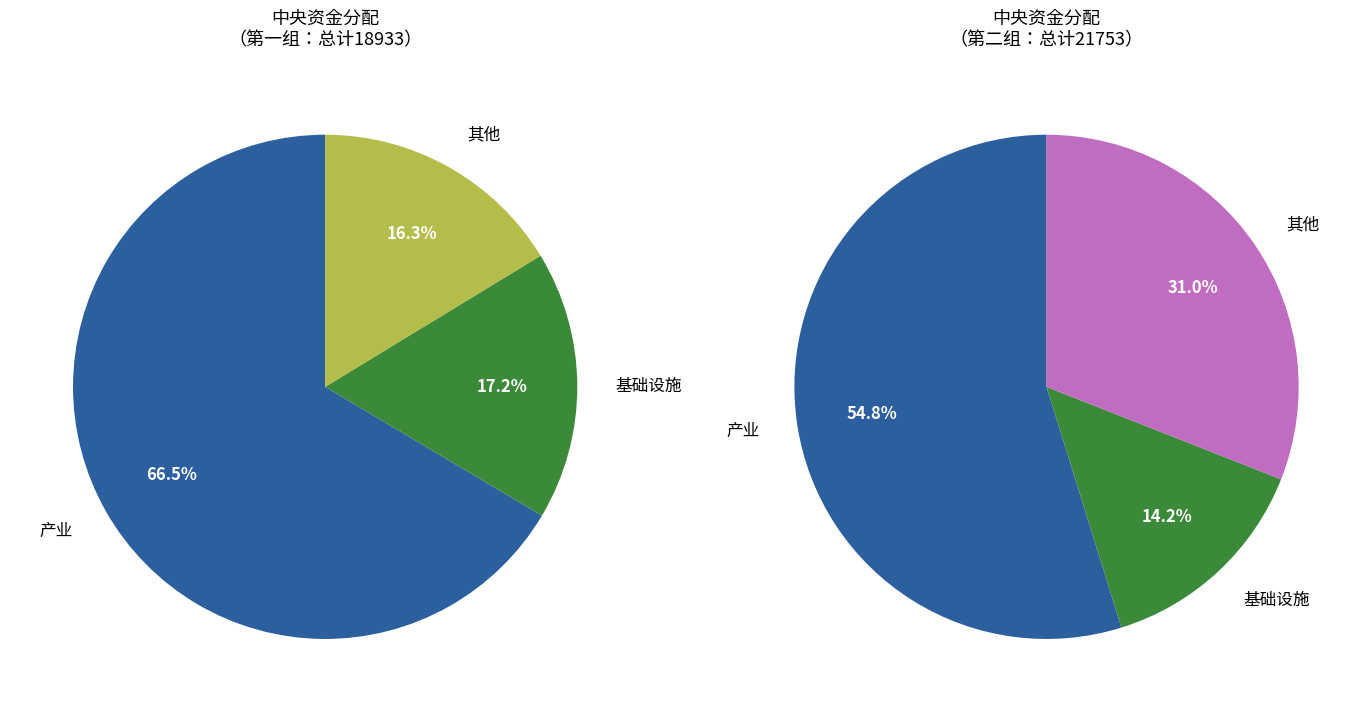

The 其他 slice represents 10% of the pie. True or false?

False